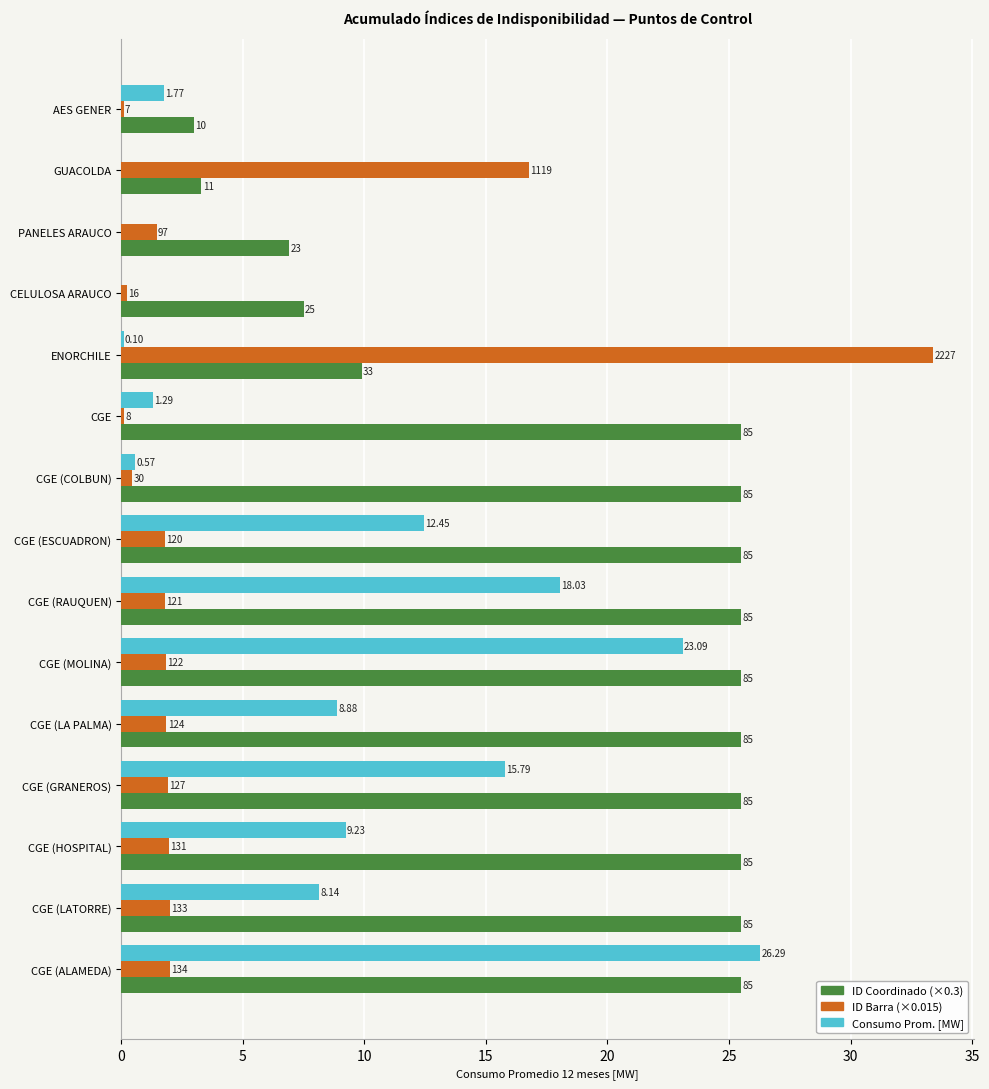

What is the value of the ID Barra (×0.015) bar at the 9th from the left?

1.8